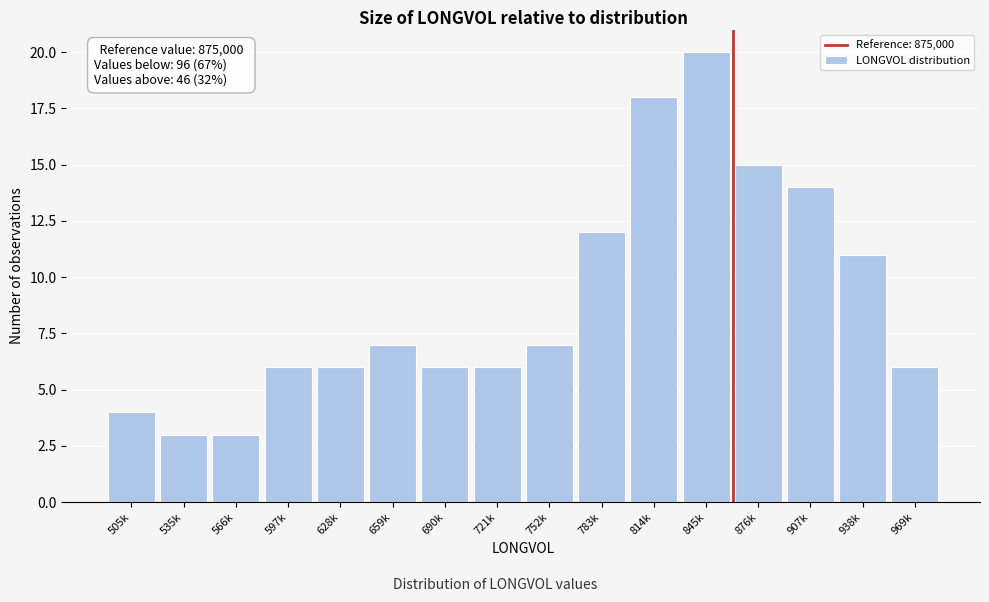

Reading left to right, extract all data points from this chart.

505k=4	535k=3	566k=3	597k=6	628k=6	659k=7	690k=6	721k=6	752k=7	783k=12	814k=18	845k=20	876k=15	907k=14	938k=11	969k=6